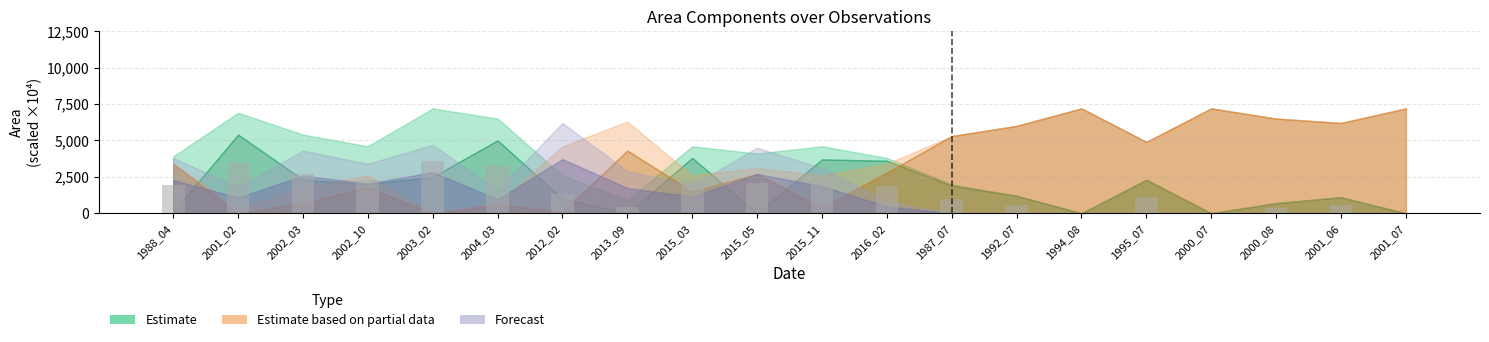

What is the greatest value displayed?

3600.0